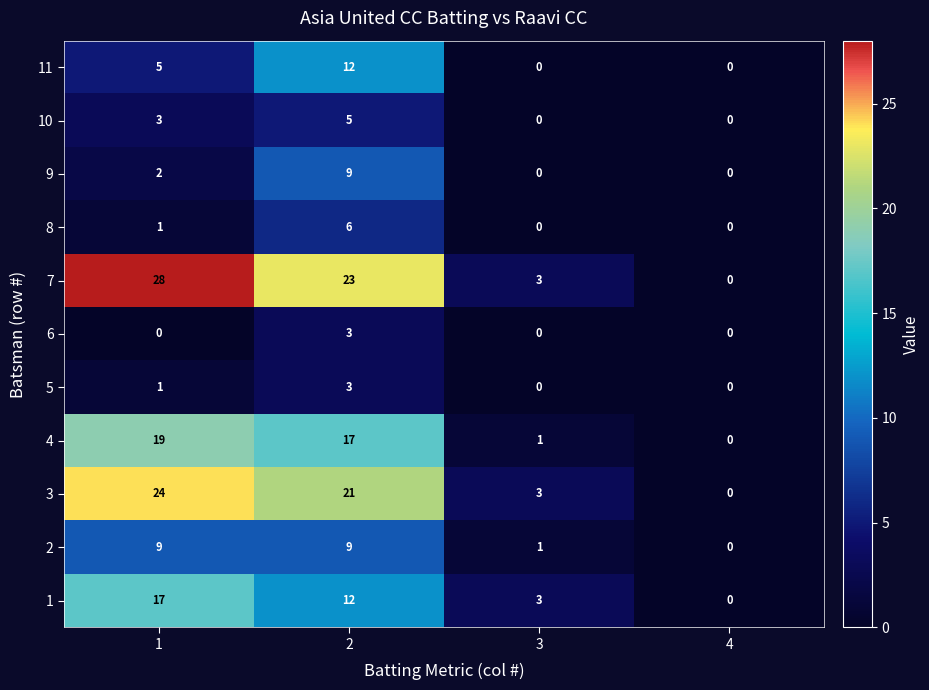

What is the average value of the 11 series?

4